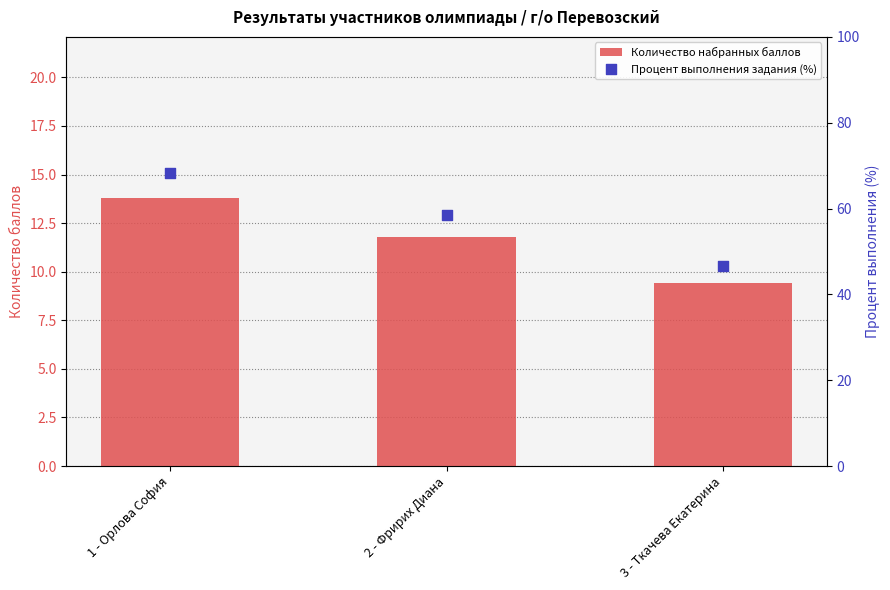

Which series has the largest total across all categories?

Процент выполнения задания (%)